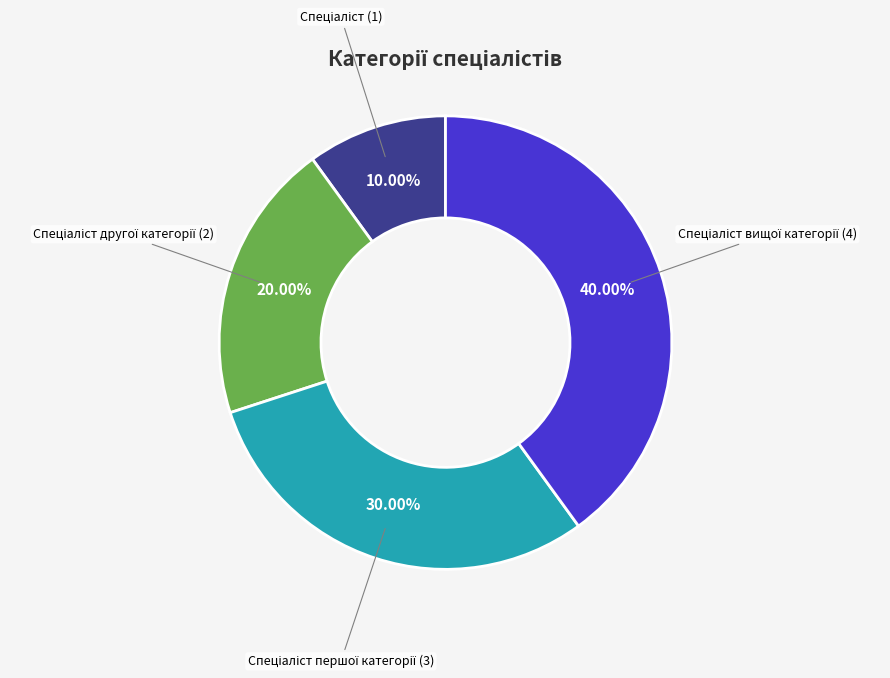

Does any single category account for the majority?

No